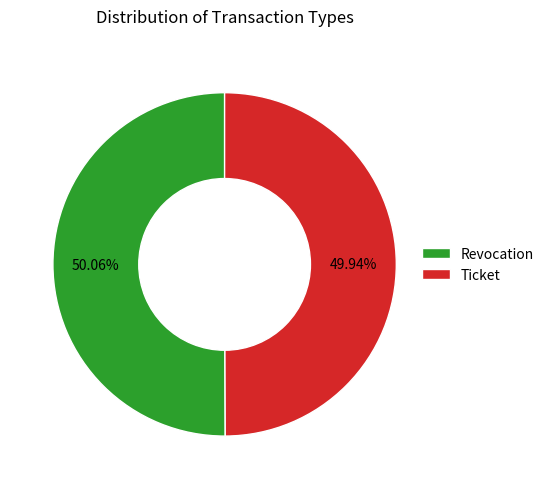

Is it true that Ticket is 37% of the pie?

False